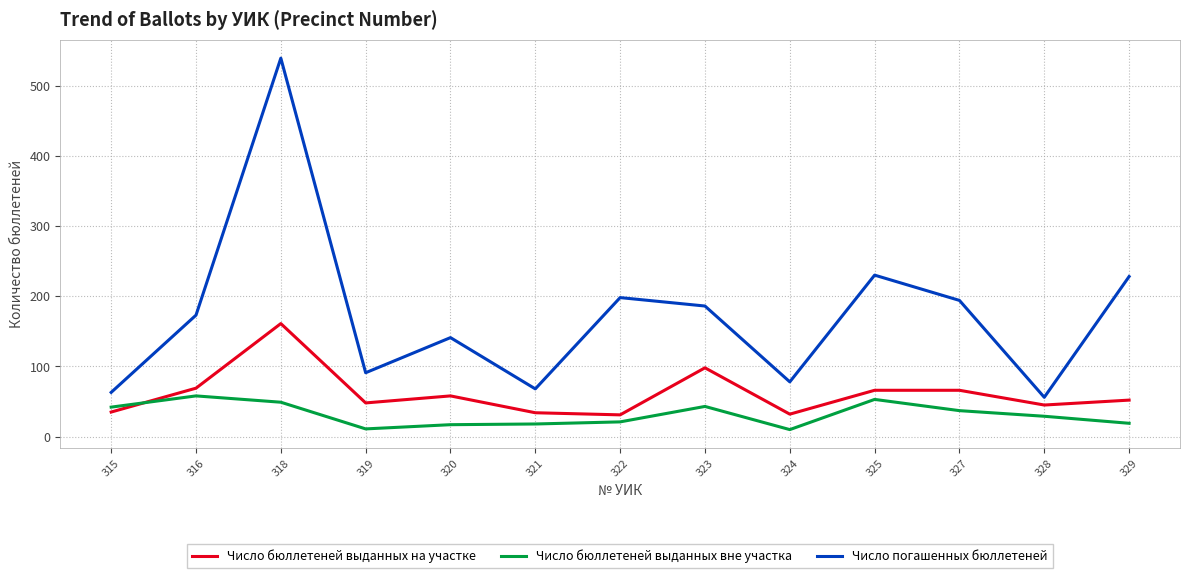

In Число бюллетеней выданных вне участка, how many points are higher than both neighbors (excluding endpoints)?

3